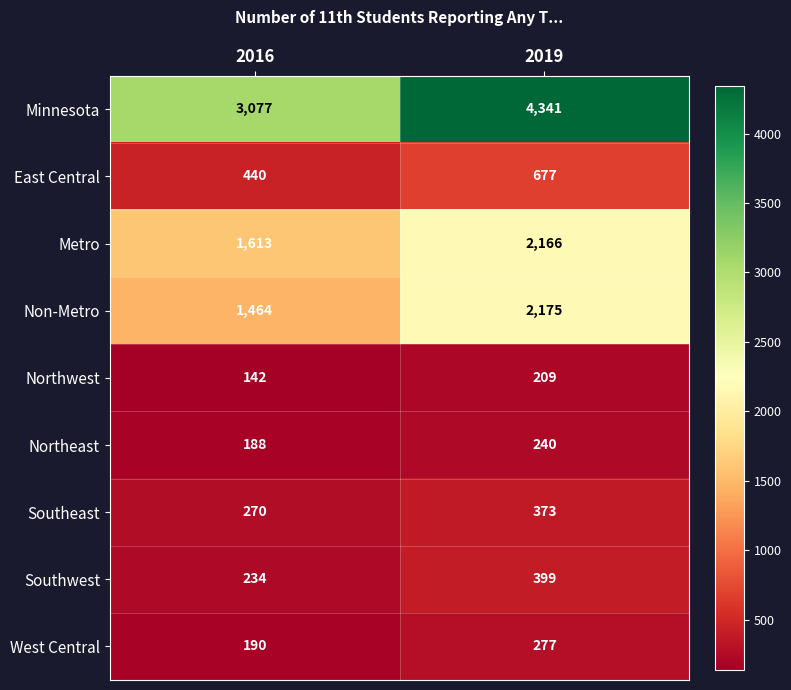

At which category does the chart reach its peak across all series?

2019